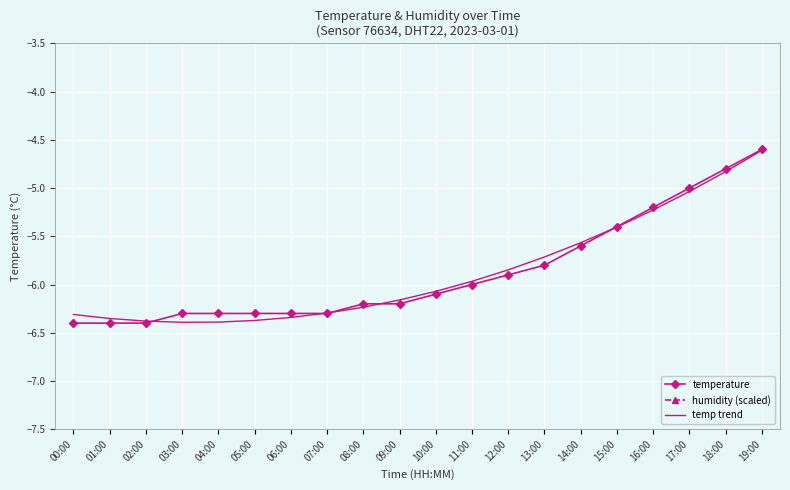

True or false: temp trend and humidity (scaled) cross at least once.

False